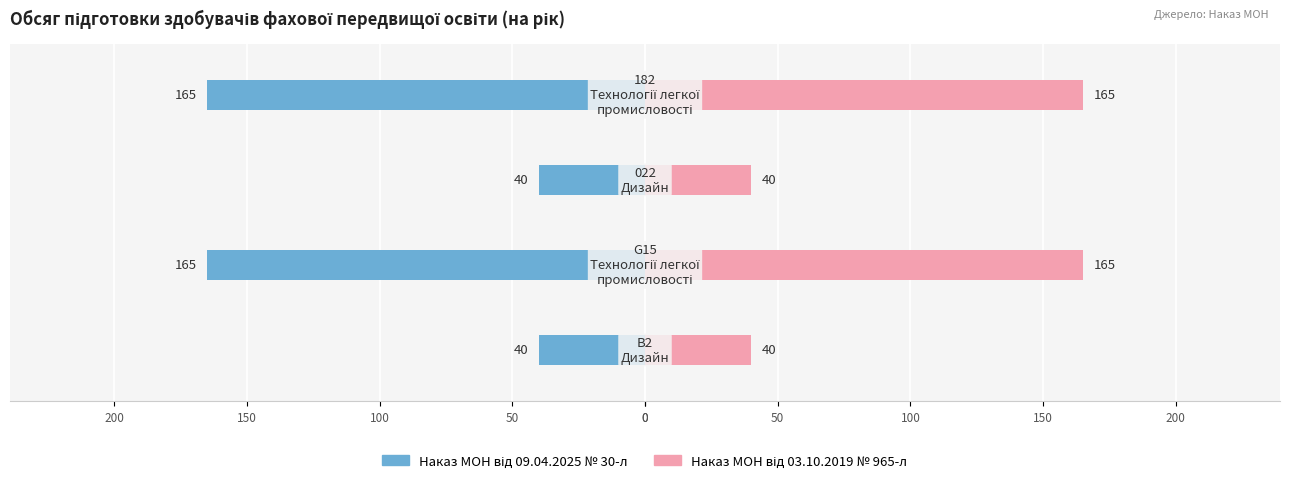

What is the difference between the highest and lowest values at 150?

330